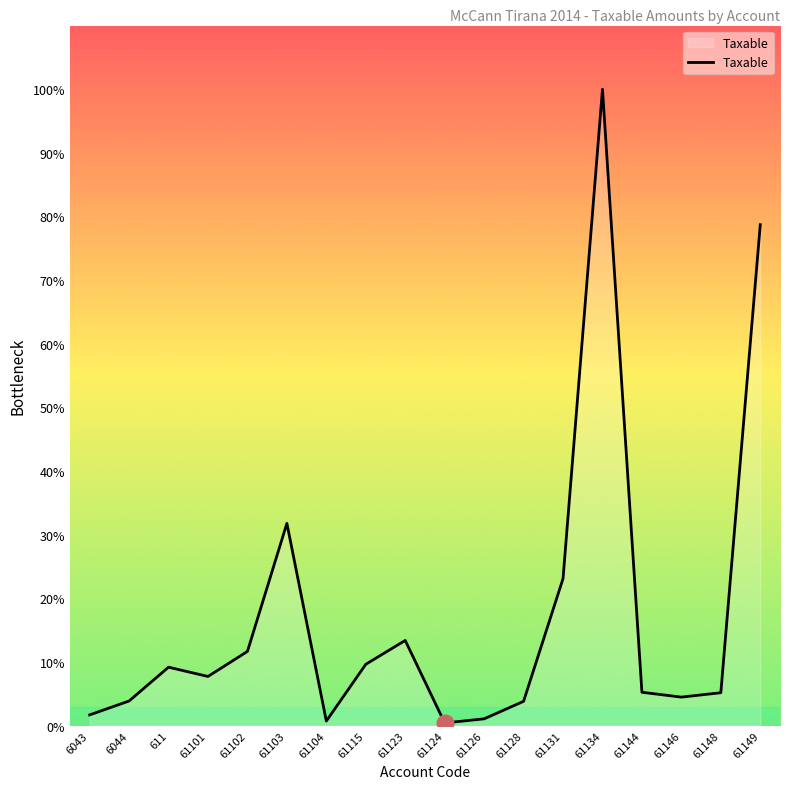

Does the chart have visible grid lines?

No